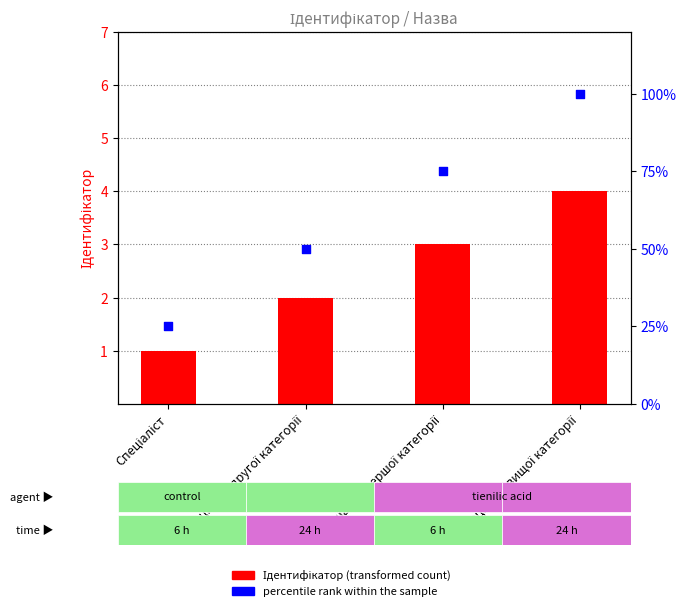

Which series reaches the minimum Y coordinate?

Ідентифікатор